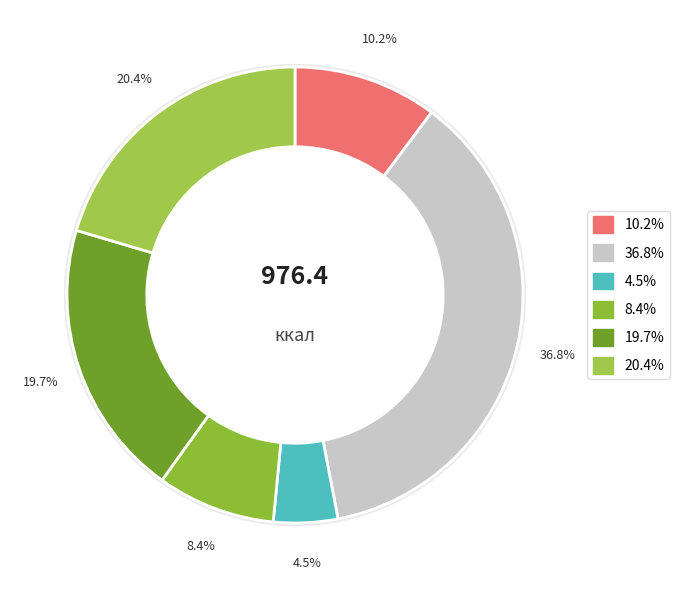

To the nearest percent, what is the average slice percentage?

17%